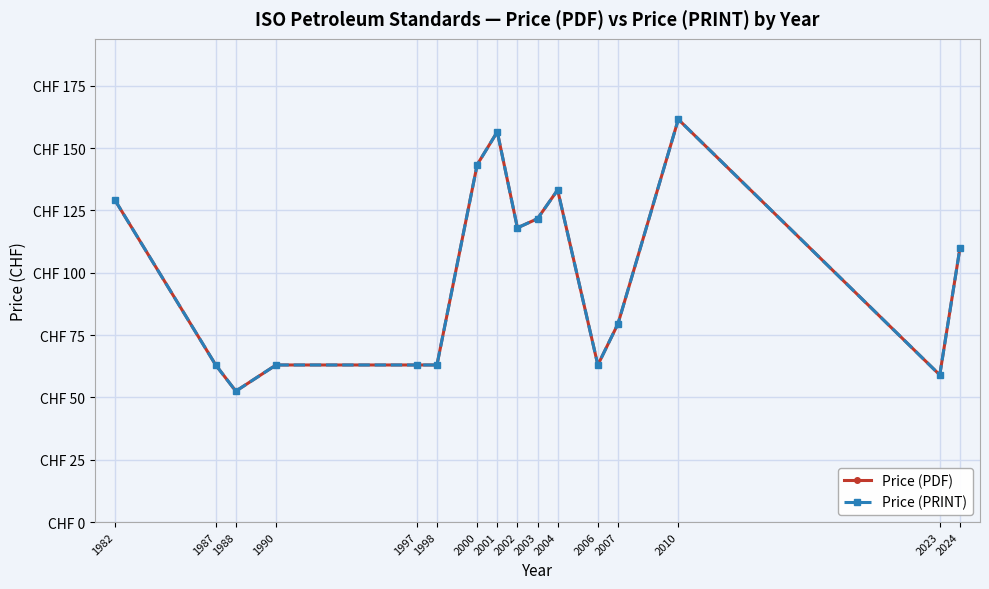

True or false: Price (PRINT) and Price (PDF) intersect in this chart.

False